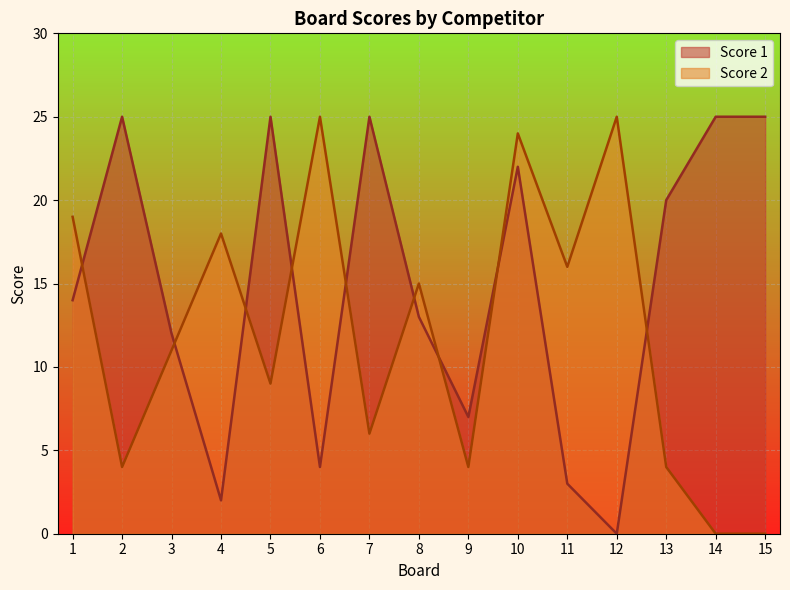

Between which two adjacent categories do Score 1 and Score 2 first intersect?

1 and 2